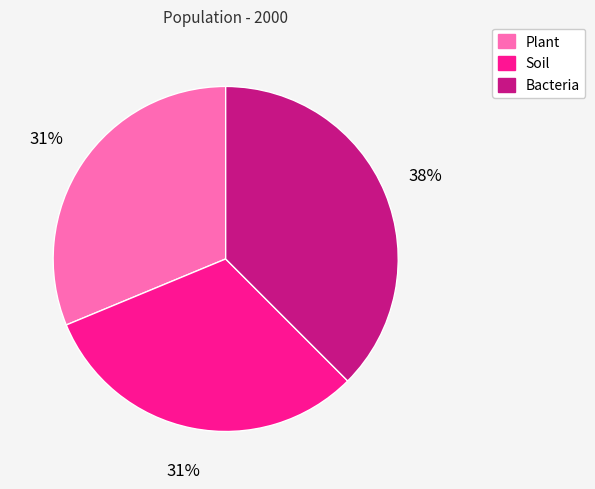

The Plant slice represents 31% of the pie. True or false?

True